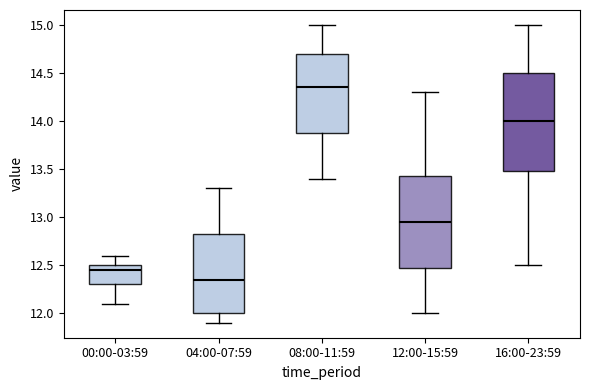

Reading left to right, read every box against the y-axis: the position of its median line, the range the box covers, and the ends of its whiskers. The values are not printed on the chart, so give them approximately, as read against the axis.

00:00-03:59: median 12.45, box 12.30 to 12.50, whiskers 12.10 to 12.60
04:00-07:59: median 12.35, box 12.00 to 12.85, whiskers 11.90 to 13.30
08:00-11:59: median 14.35, box 13.90 to 14.70, whiskers 13.40 to 15.00
12:00-15:59: median 12.95, box 12.50 to 13.45, whiskers 12.00 to 14.30
16:00-23:59: median 14.00, box 13.50 to 14.50, whiskers 12.50 to 15.00